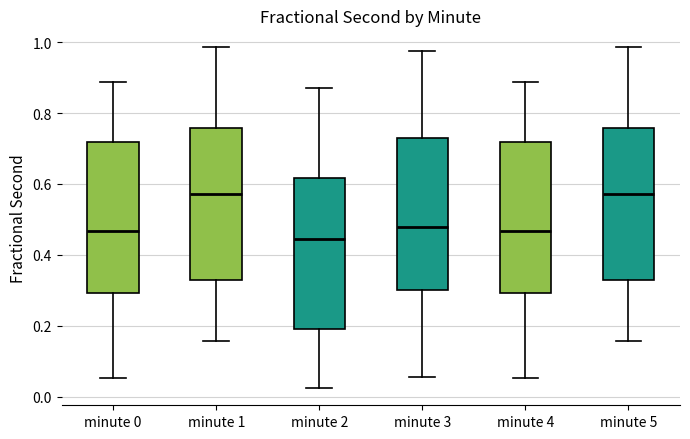

Reading left to right, transcribe this box plot: for each box, give where its median line is, the range the box spans, and where its two whiskers end, as read against the y-axis. The values are not printed on the chart, so give them approximately, as read against the axis.

minute 0: median 0.46, box 0.30 to 0.72, whiskers 0.06 to 0.88
minute 1: median 0.58, box 0.32 to 0.76, whiskers 0.16 to 0.98
minute 2: median 0.44, box 0.20 to 0.62, whiskers 0.02 to 0.88
minute 3: median 0.48, box 0.30 to 0.74, whiskers 0.06 to 0.98
minute 4: median 0.46, box 0.30 to 0.72, whiskers 0.06 to 0.88
minute 5: median 0.58, box 0.32 to 0.76, whiskers 0.16 to 0.98